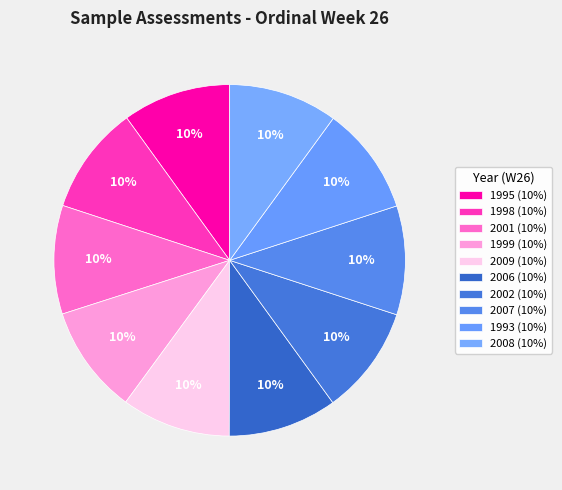

How many segments does this pie chart have?

10